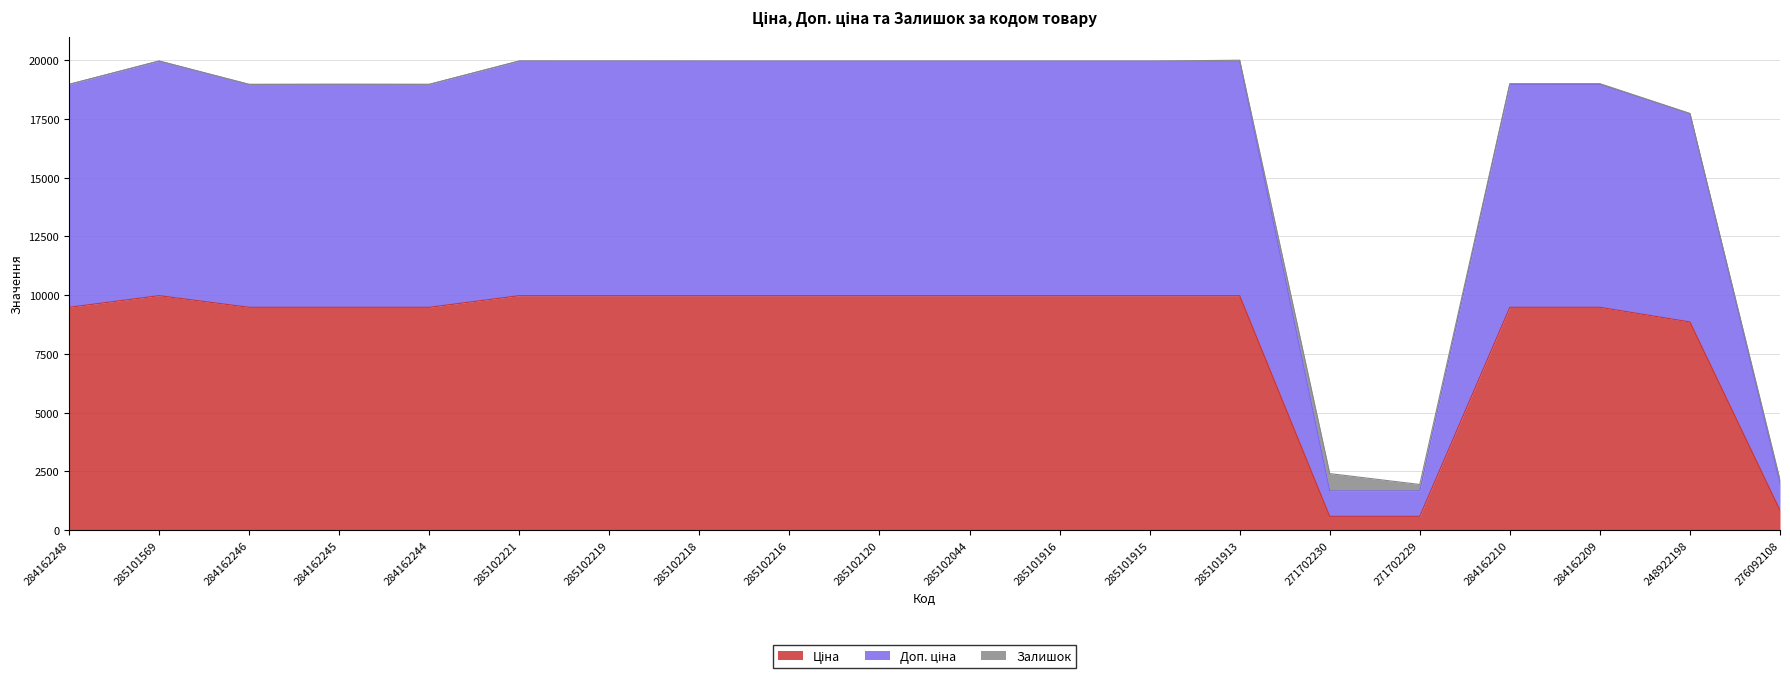

What is the total value across all series at 285101916?

19950.0